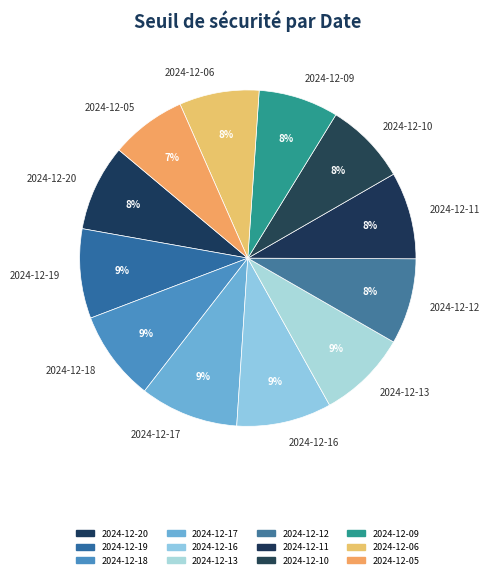

How many segments does this pie chart have?

12